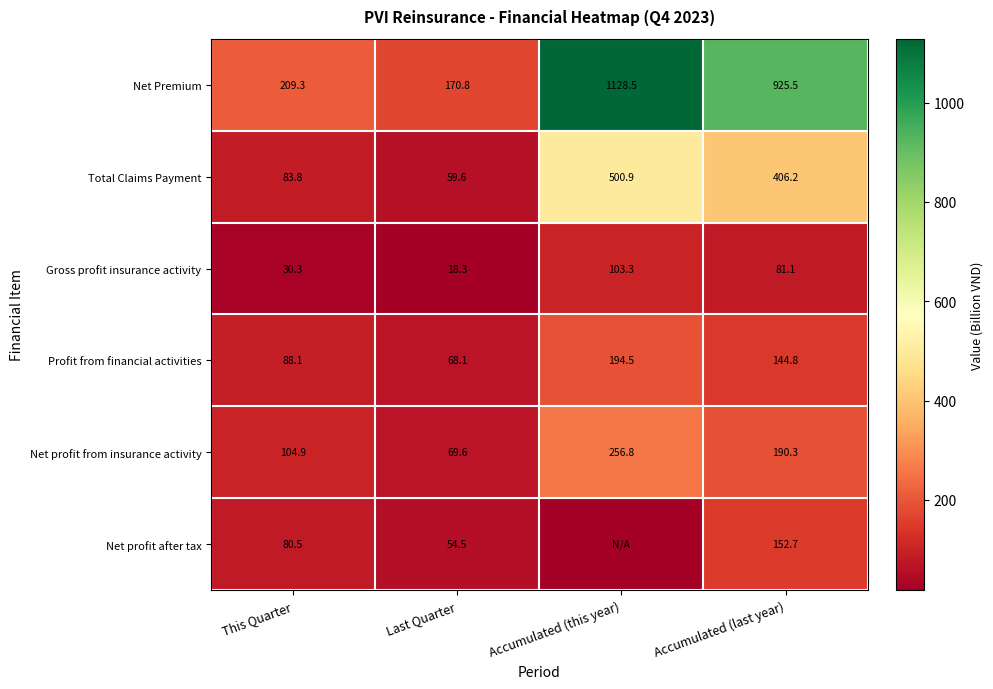

Which category has the highest value across all series?

Accumulated (this year)